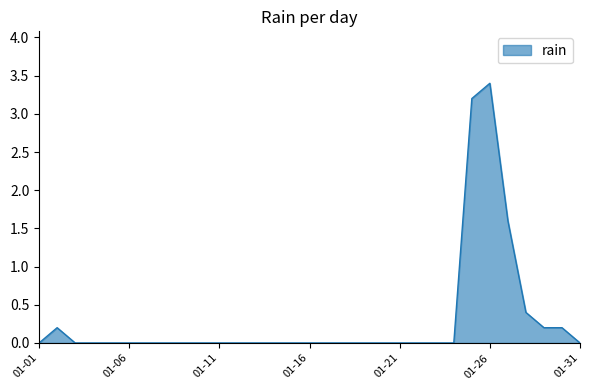

Reading left to right, list all the values displayed in this chart.

0.0	0.2	0.0	0.0	0.0	0.0	0.0	0.0	0.0	0.0	0.0	0.0	0.0	0.0	0.0	0.0	0.0	0.0	0.0	0.0	0.0	0.0	0.0	0.0	3.2	3.4	1.6	0.4	0.2	0.2	0.0